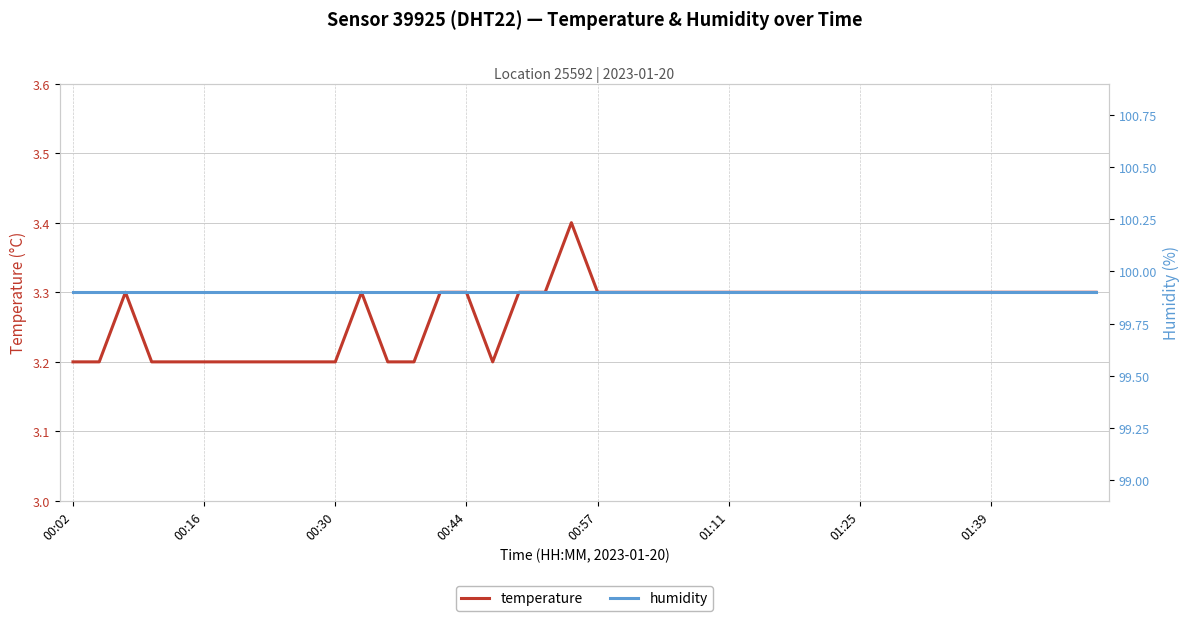

How many interior local valleys does the temperature series have?

1